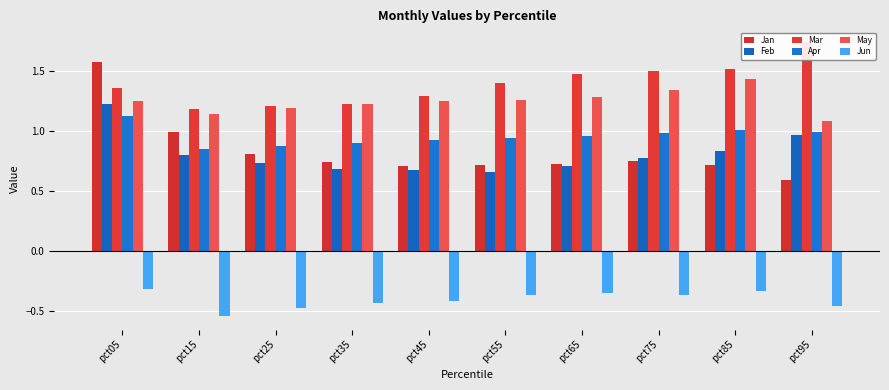

The Mar series shows 1.2 at pct35. True or false?

True